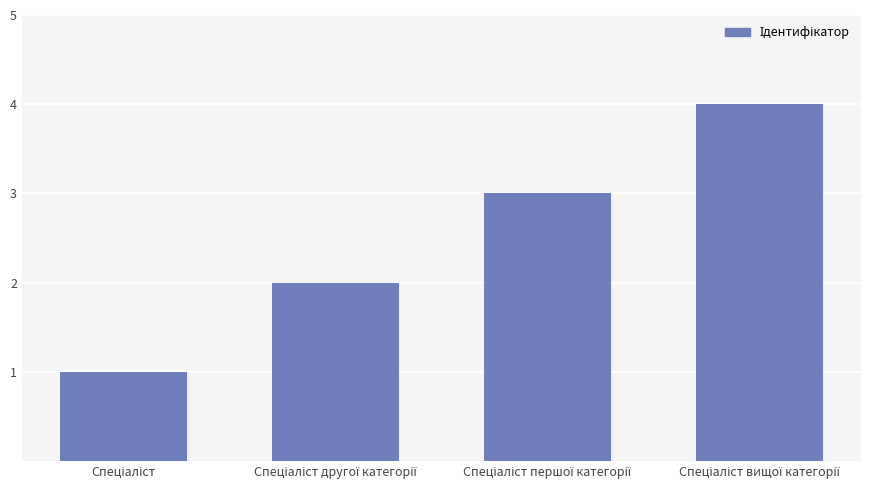

What is the difference between the maximum and minimum values?

3